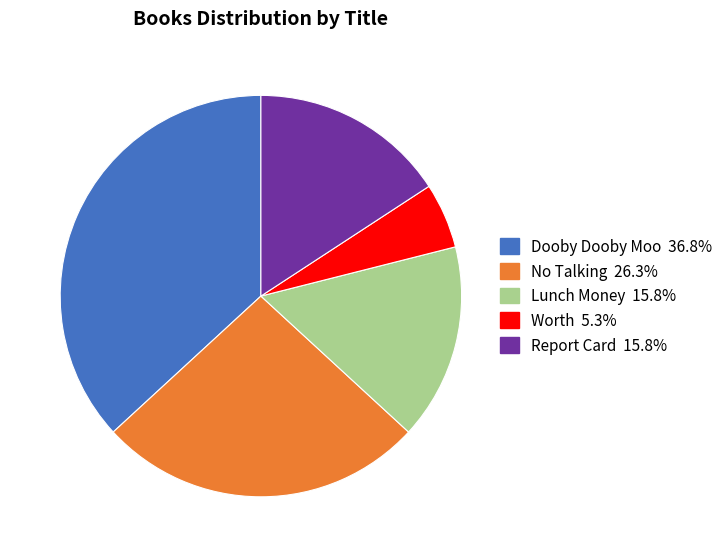

True or false: Dooby Dooby Moo accounts for 37% of the total.

True